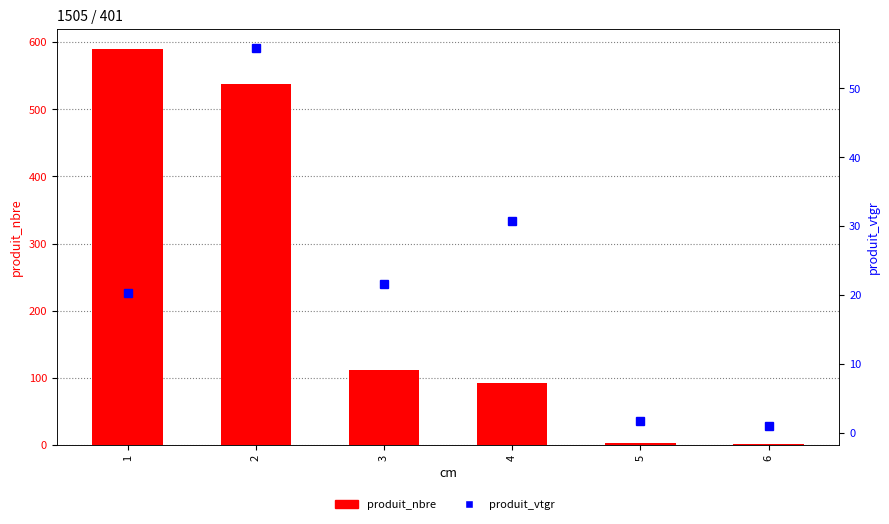

At how many categories does at least one series exceed 467?

2